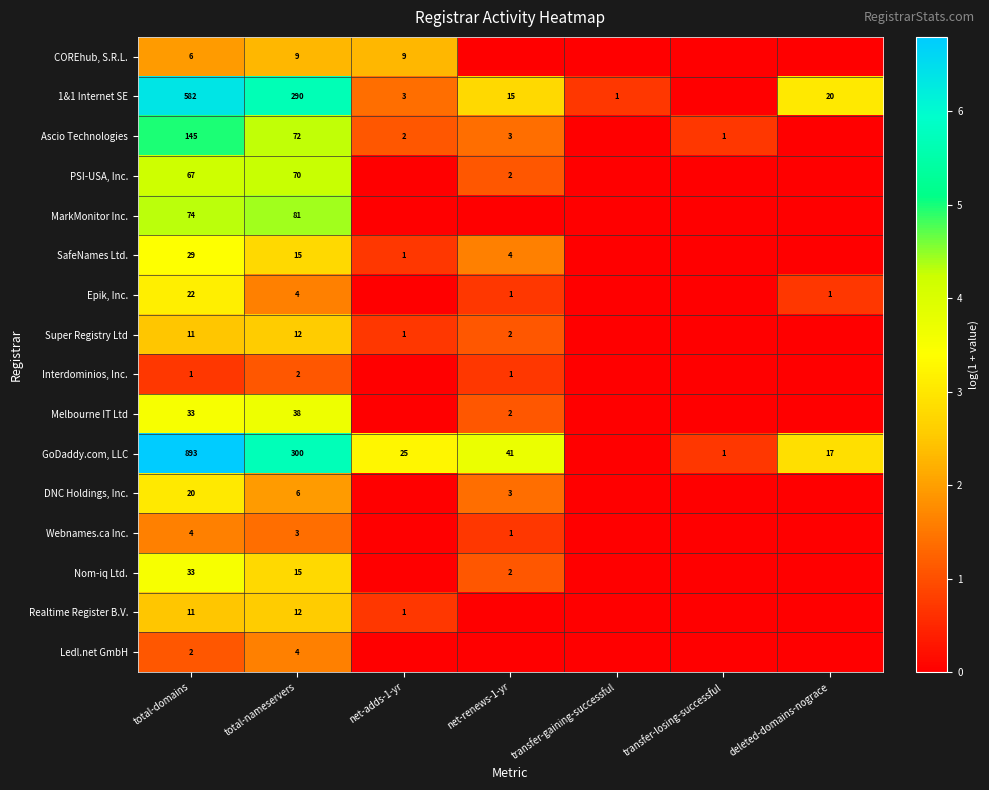

The Webnames.ca Inc. series shows 4 at total-nameservers. True or false?

False